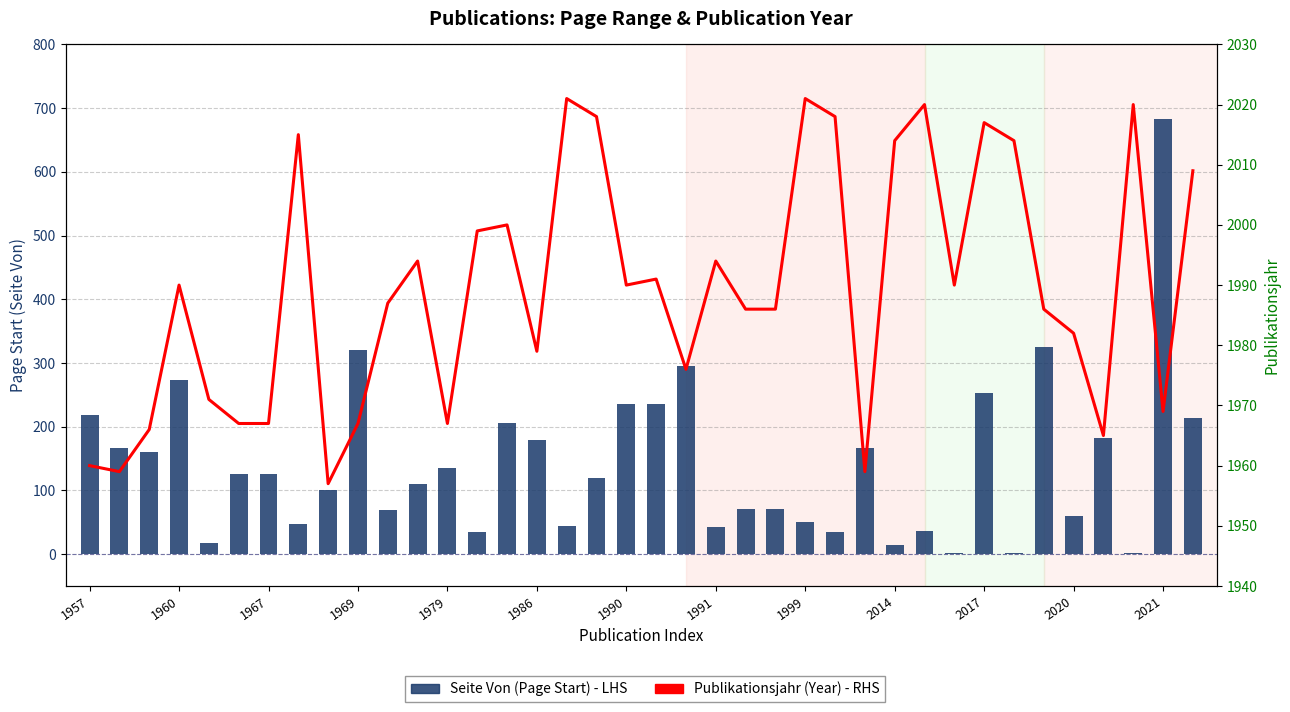

True or false: Seite Von (Page Start) has a value of 18 at 23.

False